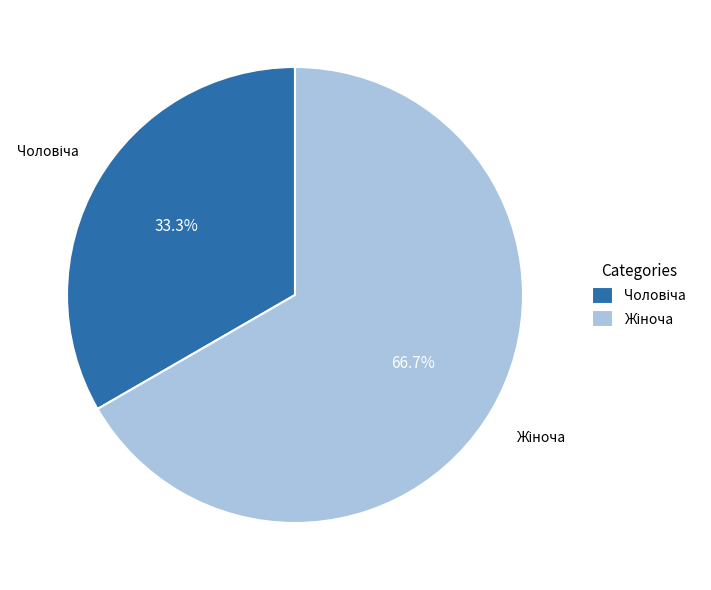

Is there a majority slice in this chart?

Yes